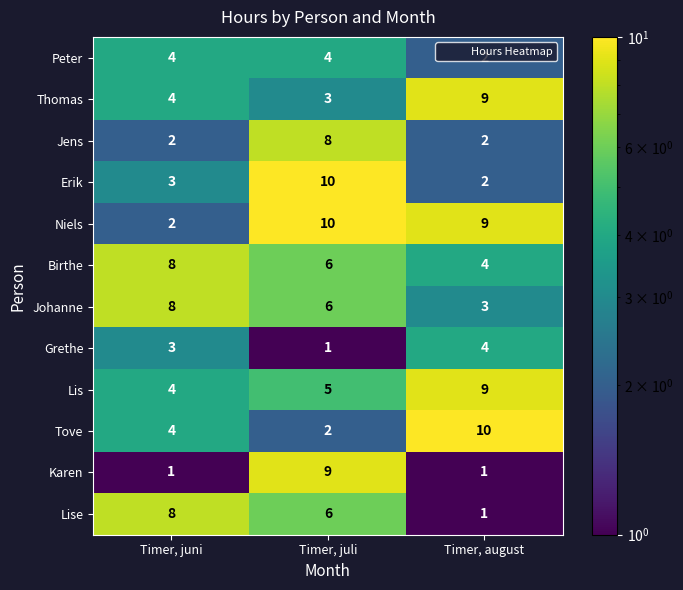

What is the difference between the Karen values at Timer, juli and Timer, juni?

8